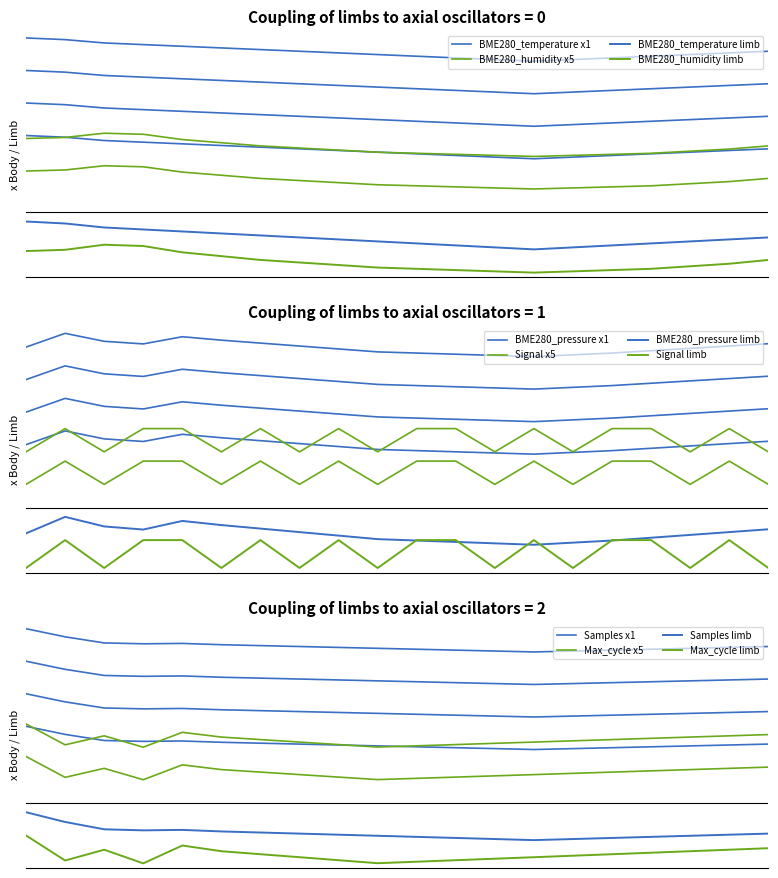

At how many categories does at least one series exceed 1?

20